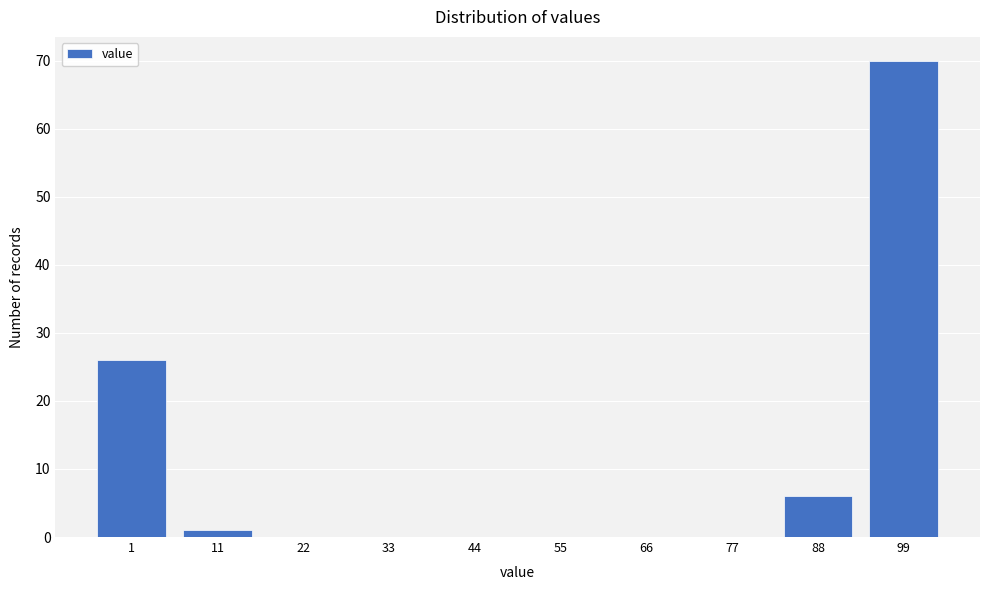

Reading left to right, extract all data points from this chart.

1=26	11=1	22=0	33=0	44=0	55=0	66=0	77=0	88=6	99=70